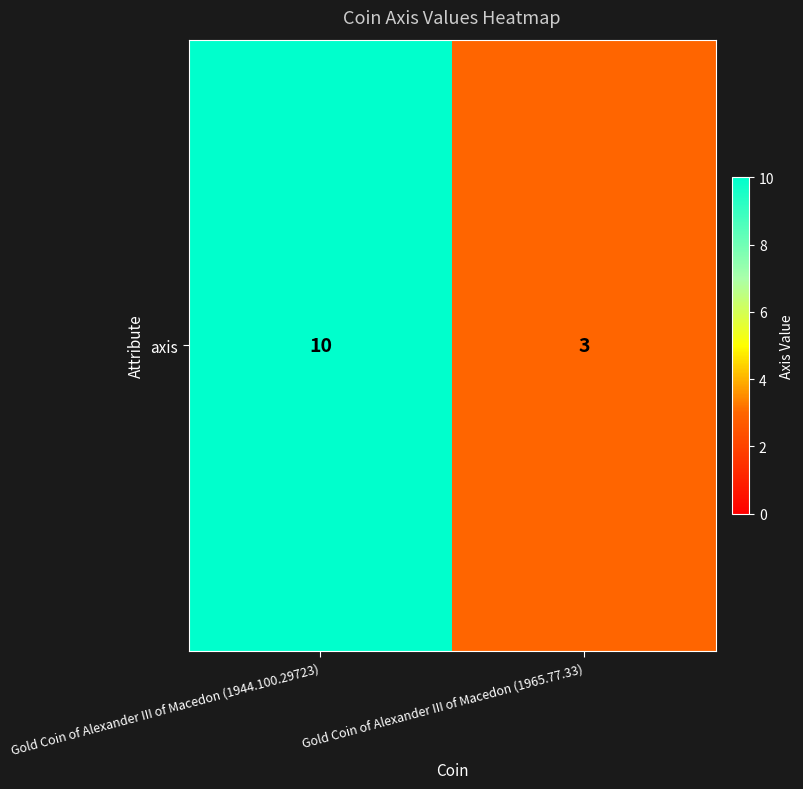

The chart shows a value of 10 at Gold Coin of Alexander III of Macedon (1944.100.29723). True or false?

True